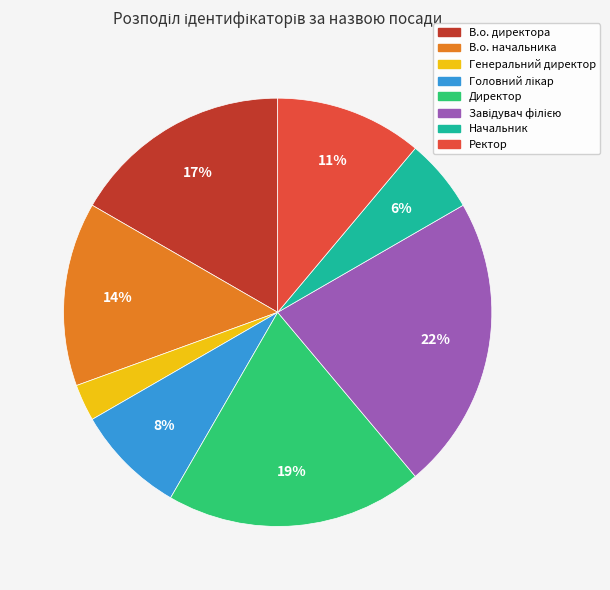

Approximately how many times larger is the value at Начальник compared to В.о. начальника?

0.4